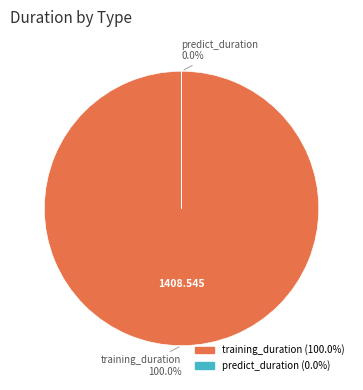

Which slice is the smallest?

predict_duration